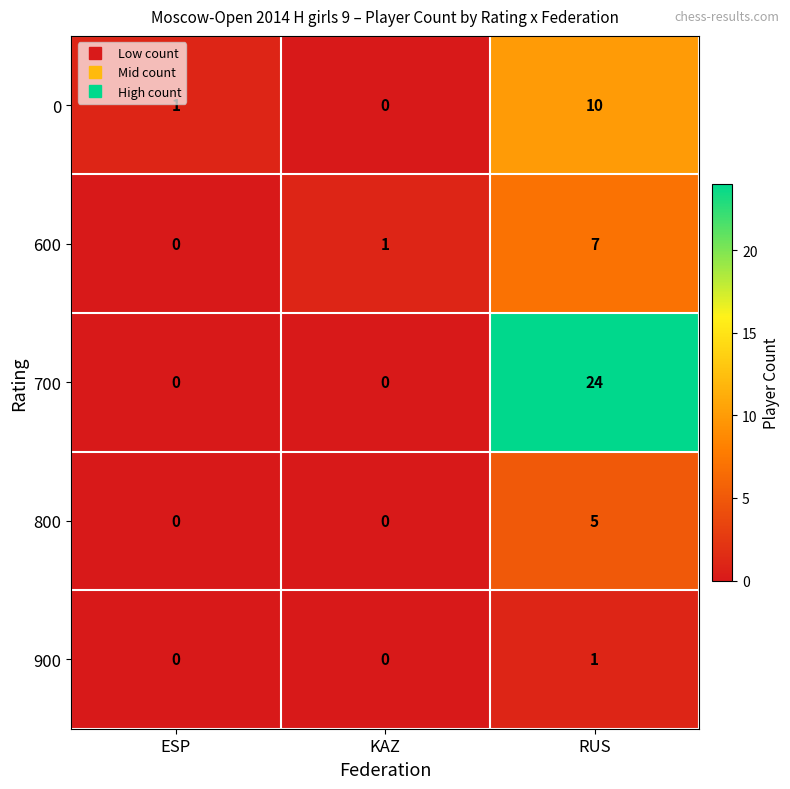

At which category does the chart reach its peak across all series?

RUS